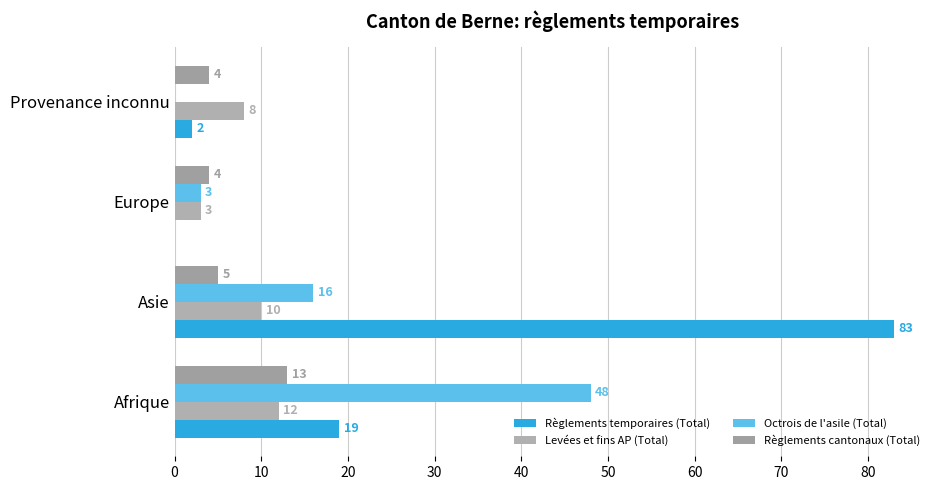

How many categories are shown in the chart?

4